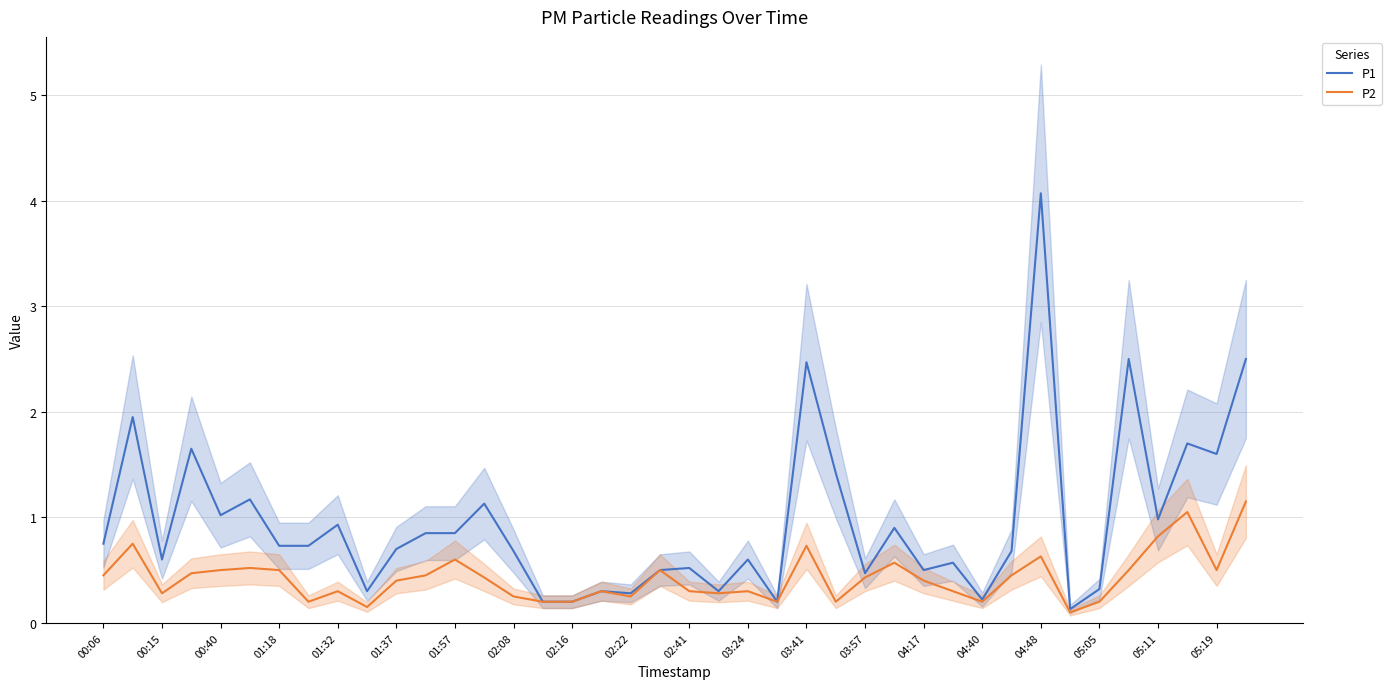

At which category does P1 reach its first local valley?

00:15